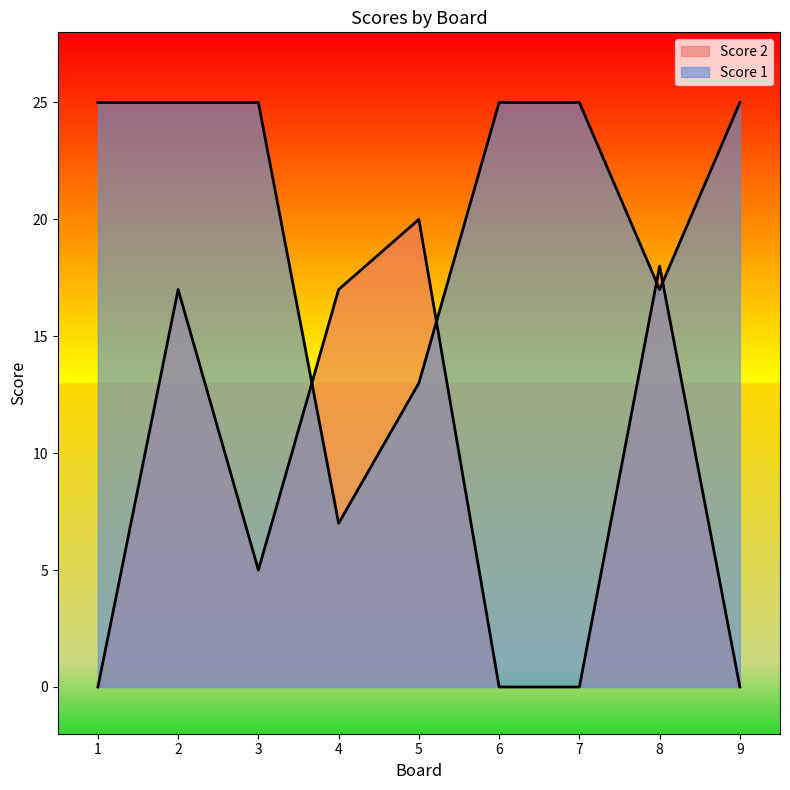

Reading left to right, what are all the values shown in this chart?

Score 2: 1=0	2=17	3=5	4=17	5=20	6=0	7=0	8=18	9=0
Score 1: 1=25	2=25	3=25	4=7	5=13	6=25	7=25	8=17	9=25